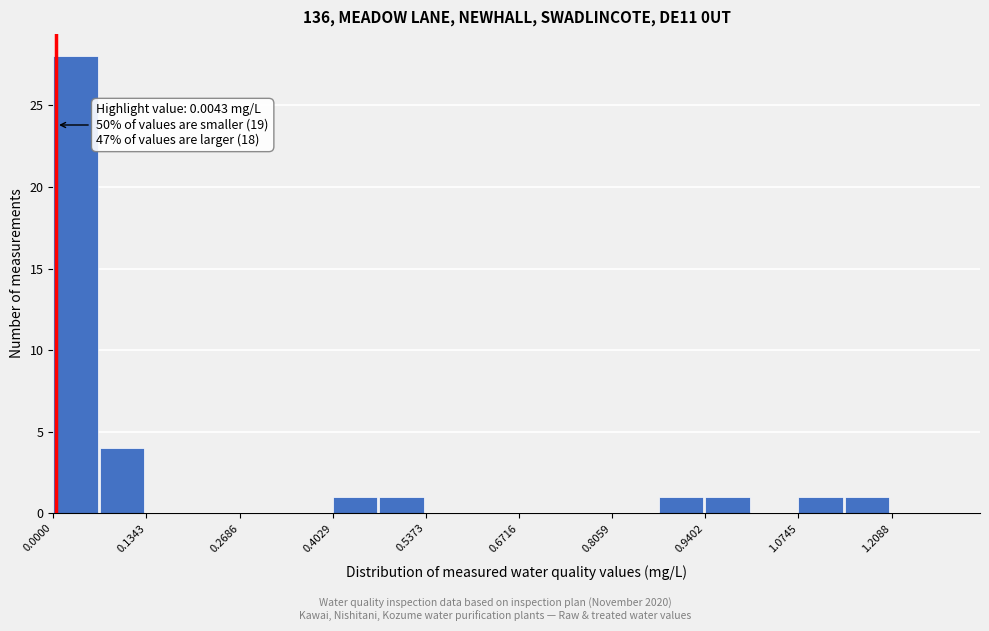

Around what value on the x-axis is the tallest bar? Give the approximate position of its centre, as read against the axis.

0.04